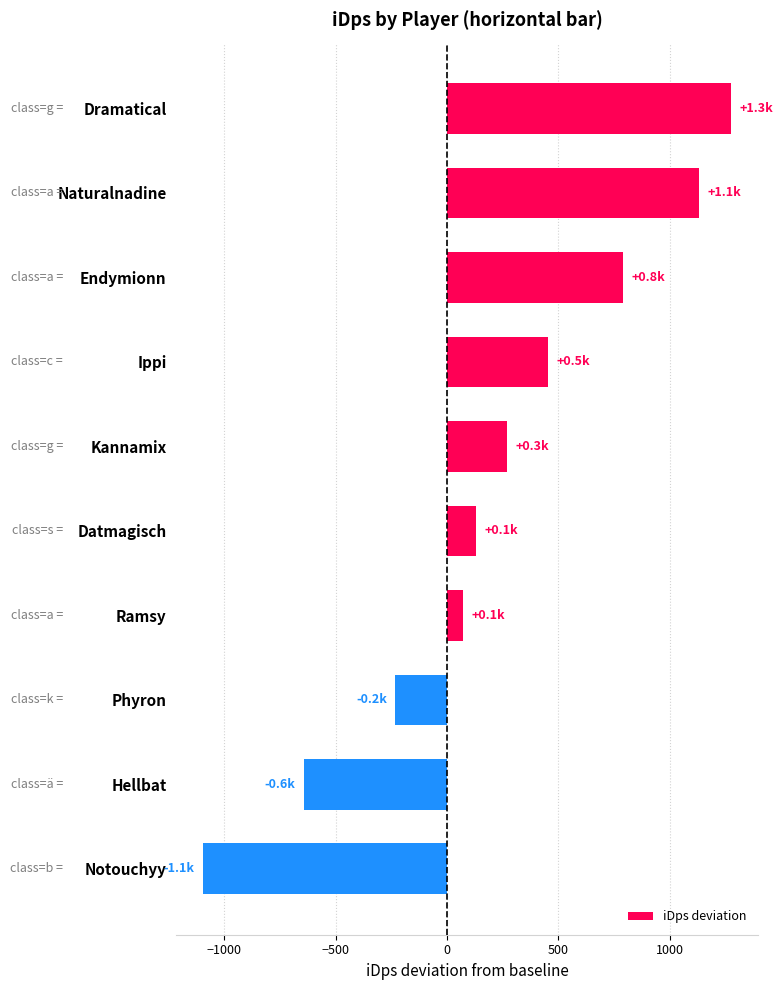

Is it true that the value at Phyron is -58.6?

False